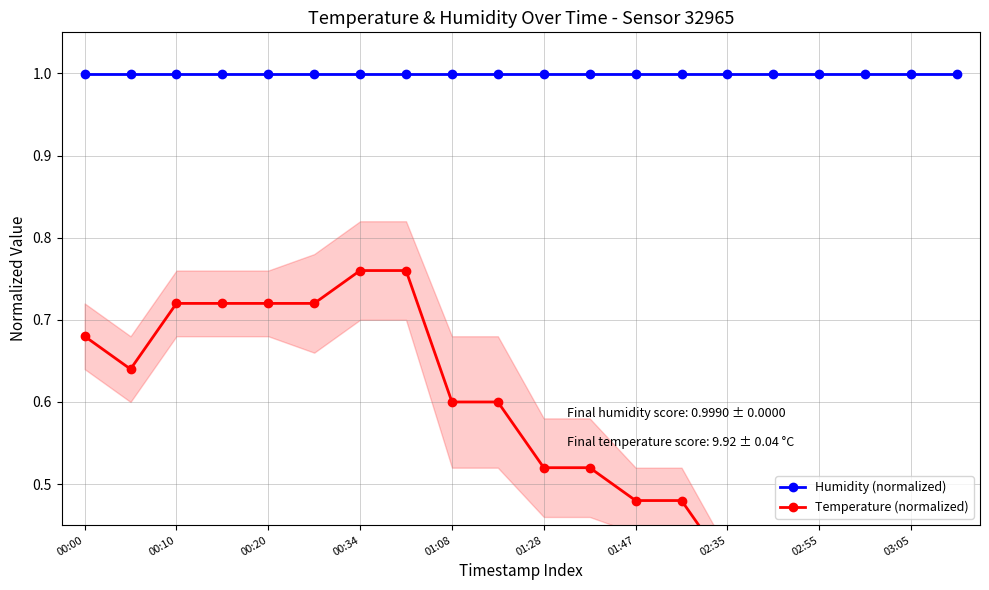

Is the value of Humidity (normalized) at 19 greater than the value of Temperature (normalized) at 19?

Yes